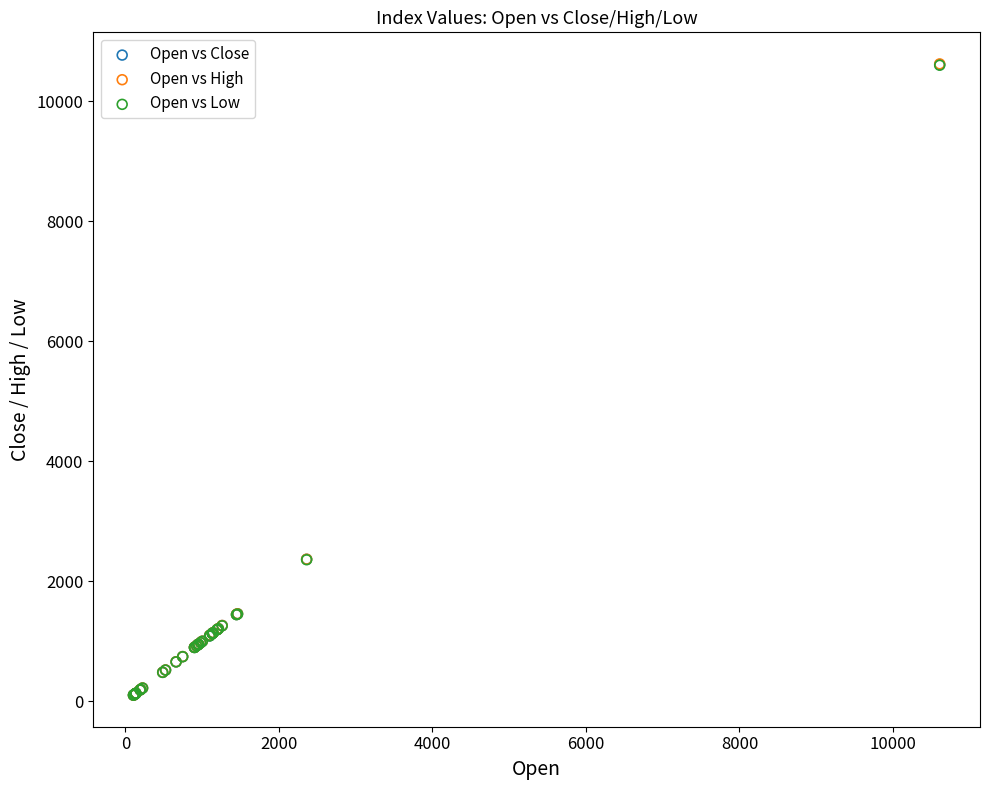

What are all the series names shown in the legend?

Open vs Close, Open vs High, Open vs Low